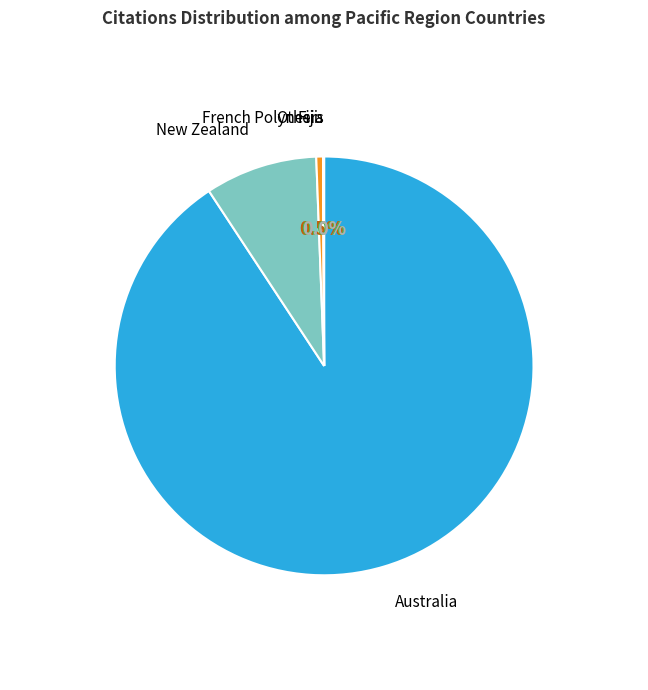

Does Fiji account for over 50% of the chart?

No